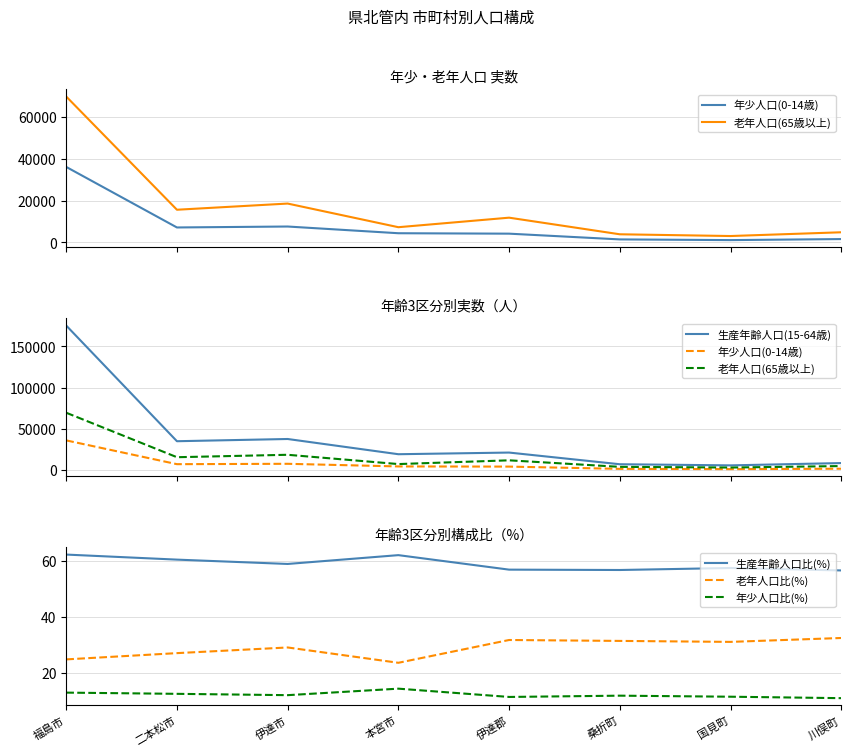

What is the sum of all 生産年齢人口(15-64歳) values?

309846.0